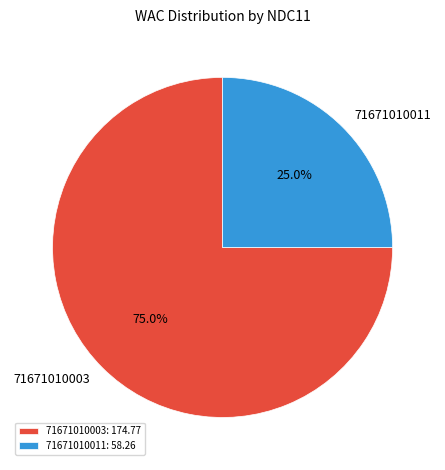

Combined, what portion of the pie is 71671010003 and 71671010011?

100.0%